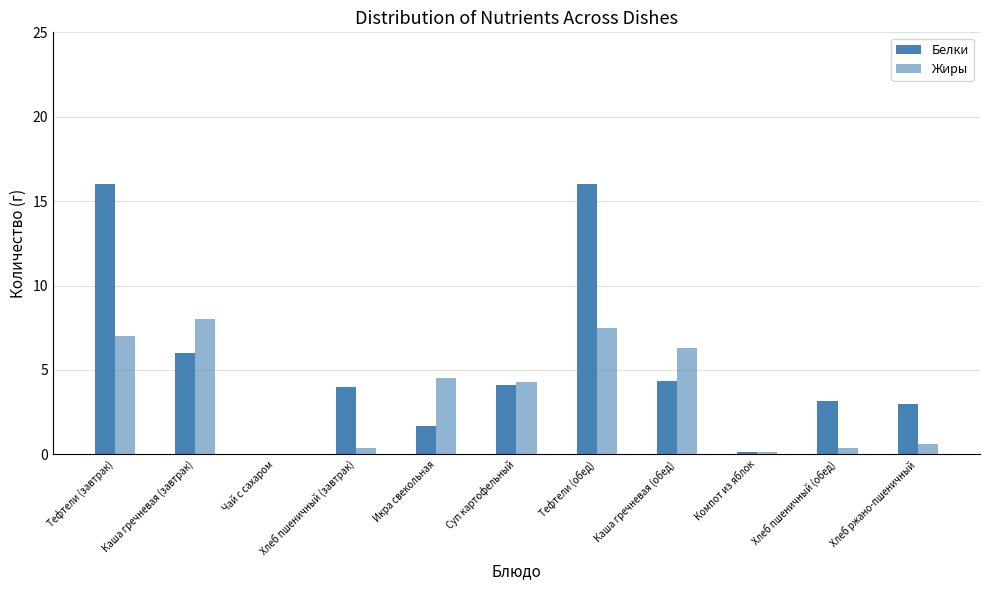

What is the label of the 7th bar from the right?

Икра свекольная